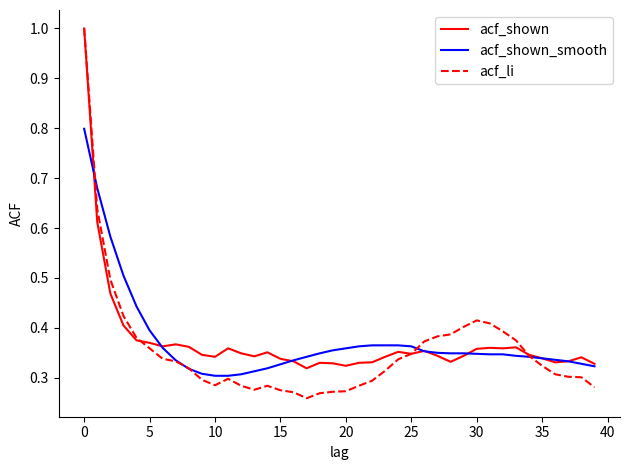

Which series has the largest range (max minus min)?

acf_li